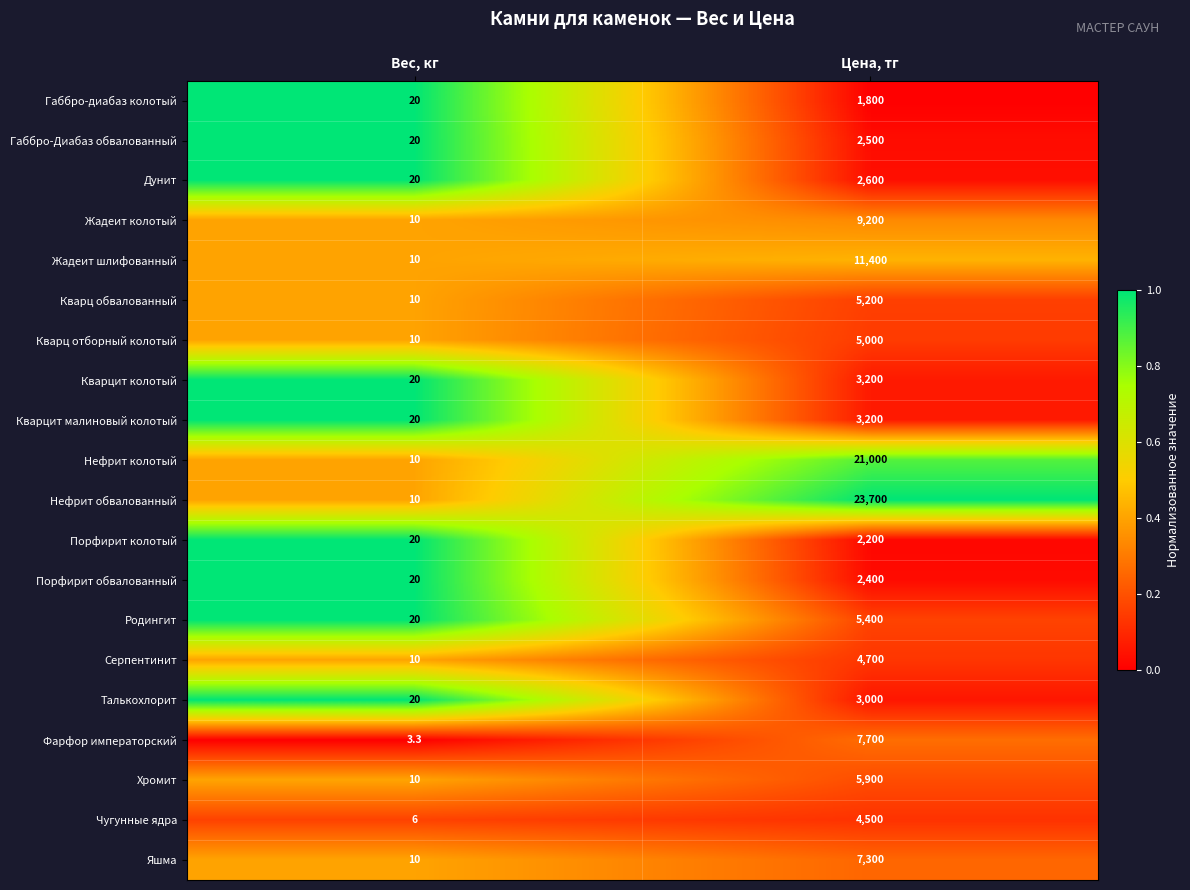

What is the spread (max minus min) of values at Вес, кг?

16.7